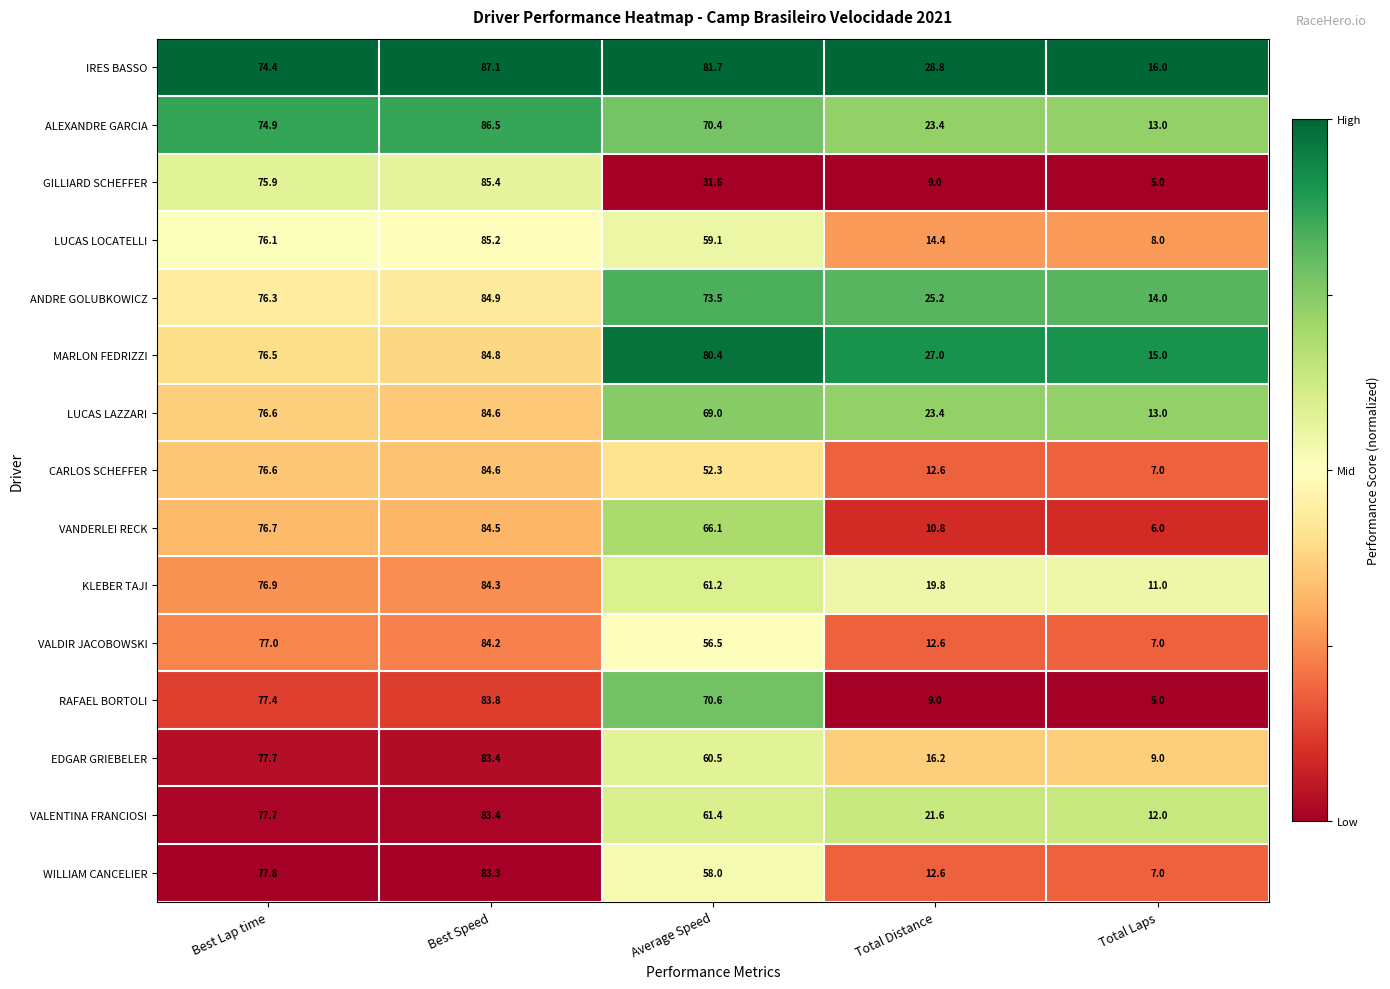

What is the spread (max minus min) of values at Best Speed?

3.8